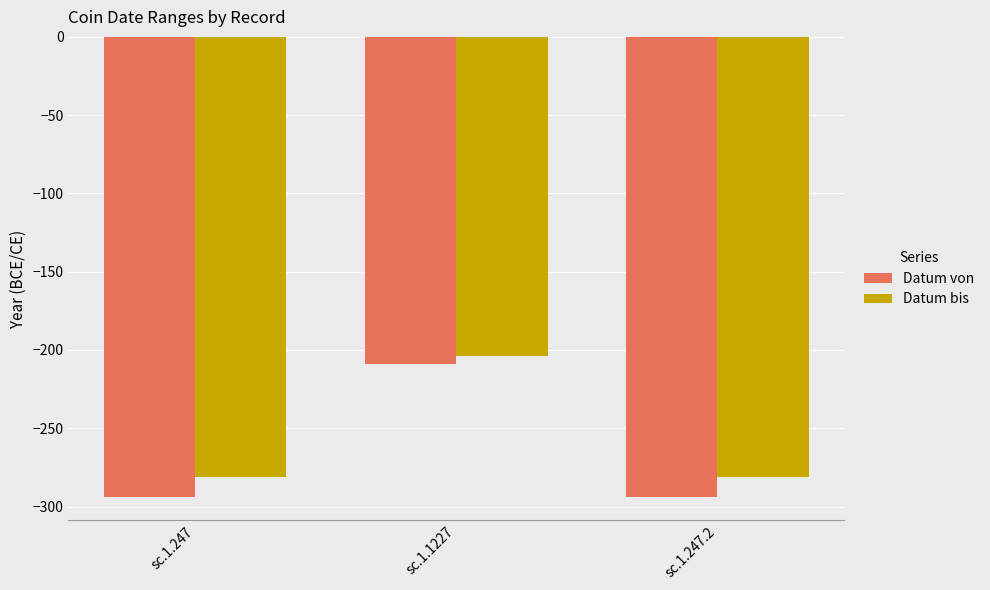

What is the sum of all Datum bis values?

-766